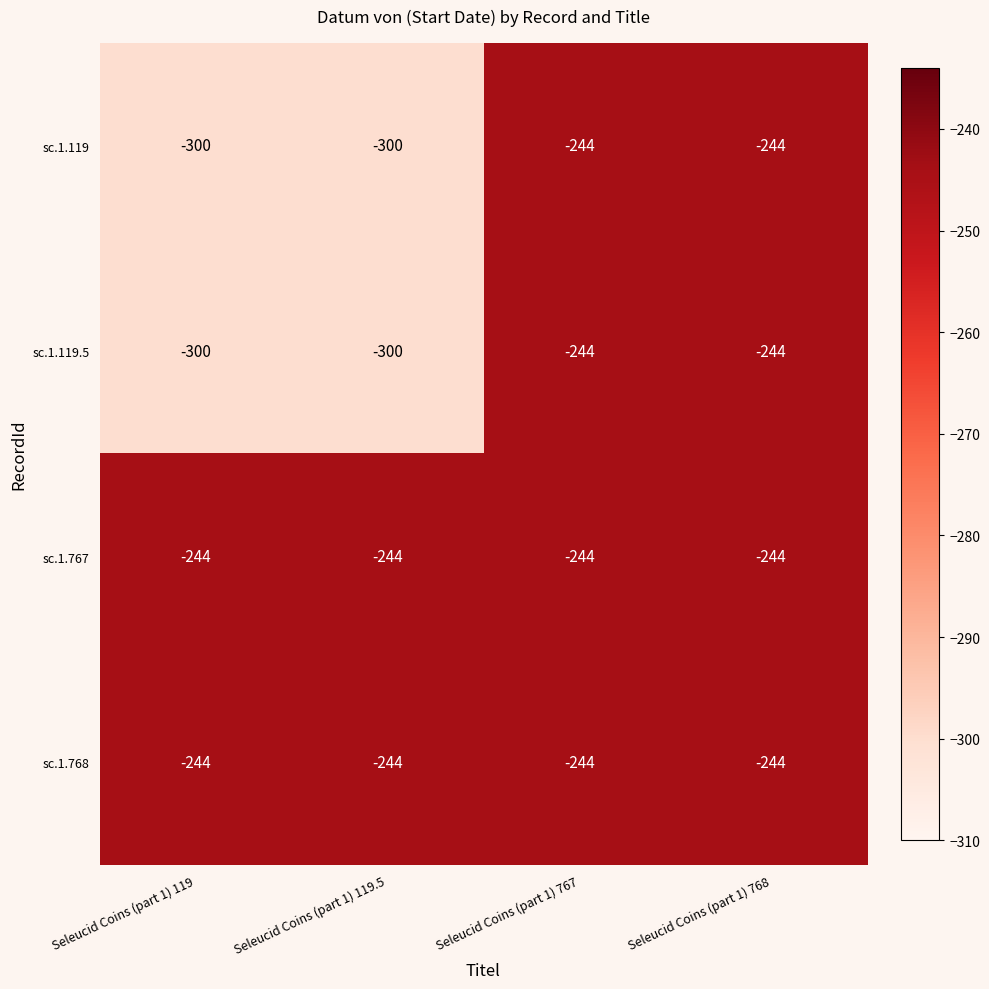

What is the average value of the sc.1.119.5 series?

-272